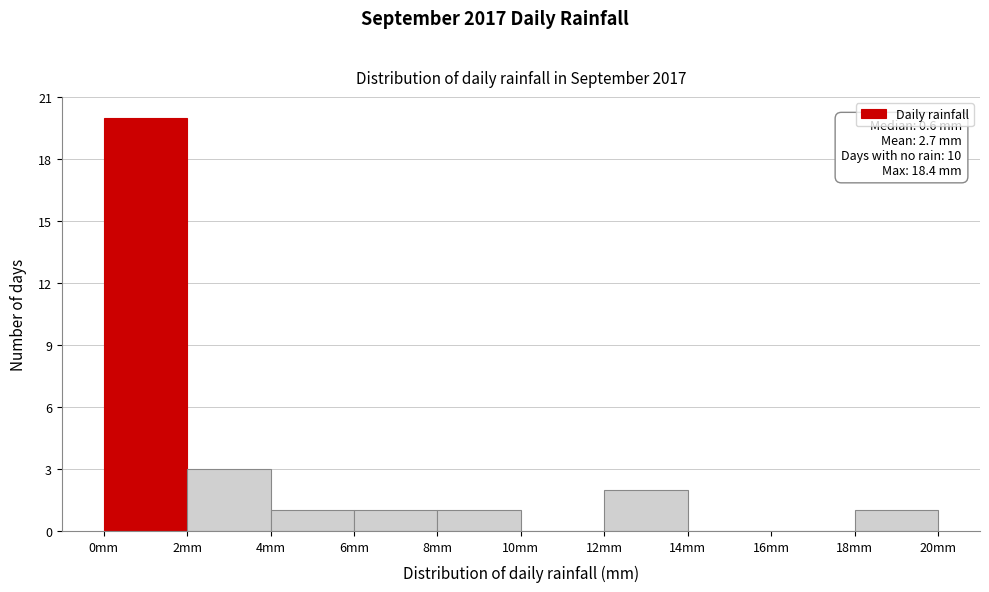

Which range on the x-axis has the tallest bar?

0 to 2